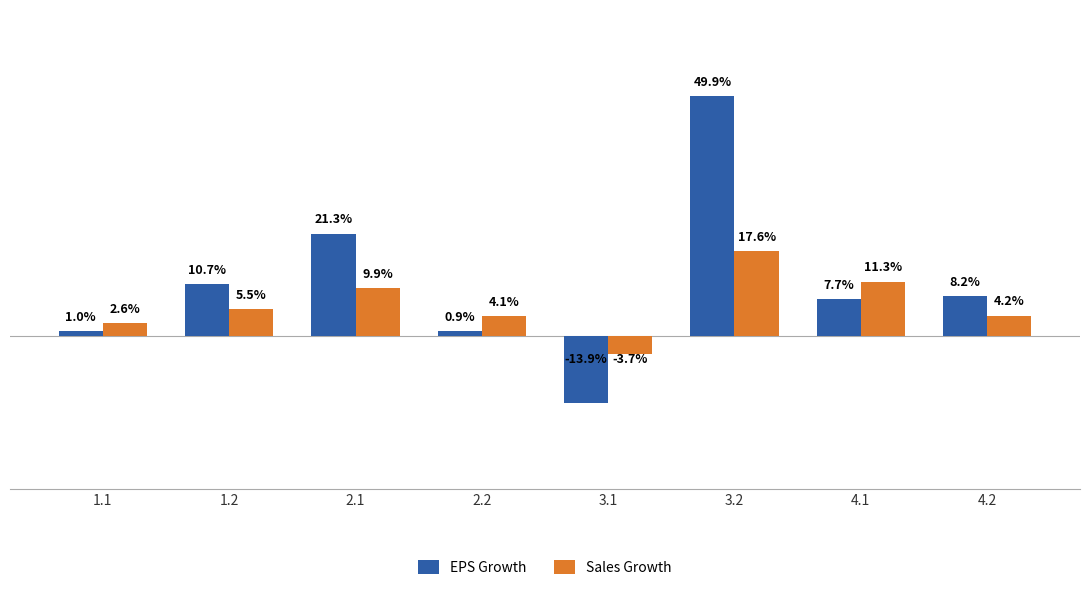

Which series has the largest total across all categories?

EPS Growth